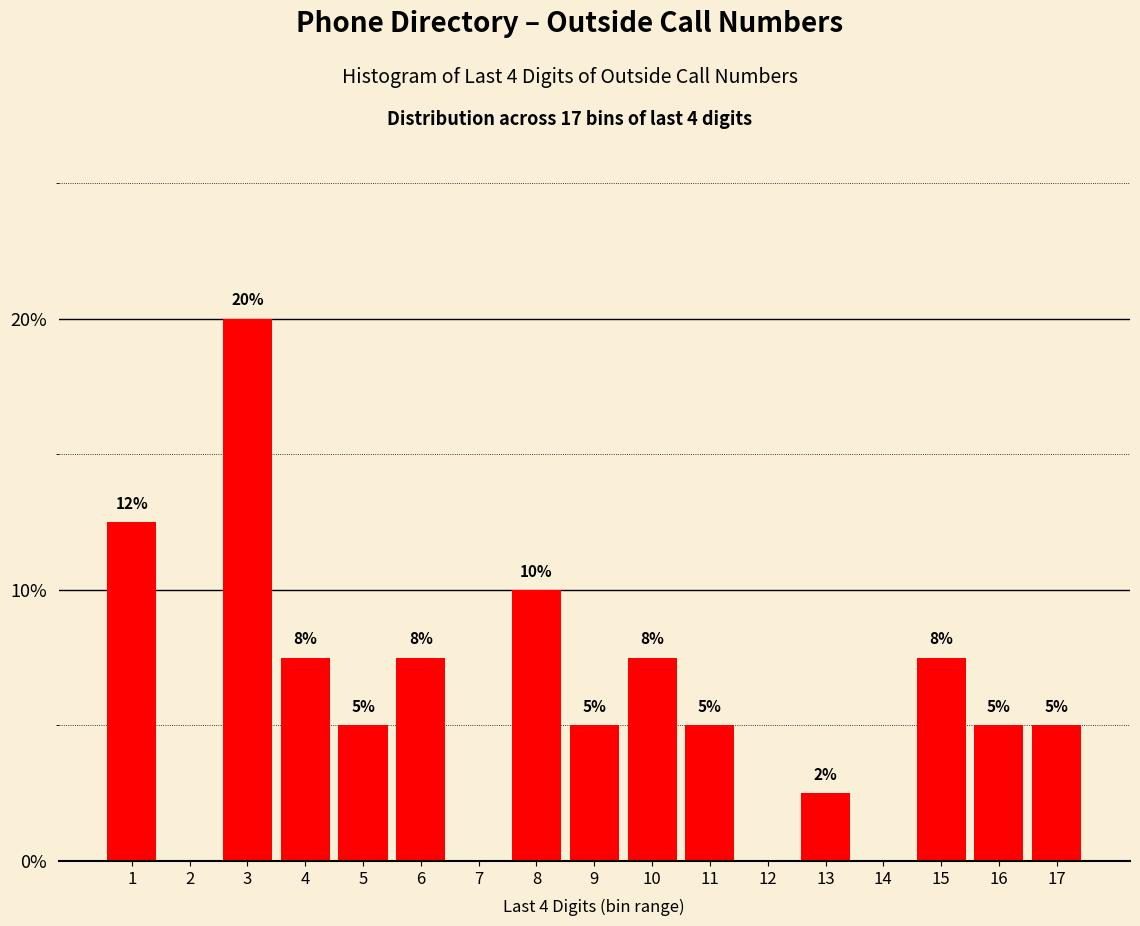

Which has a higher value, 12 or 10?

10